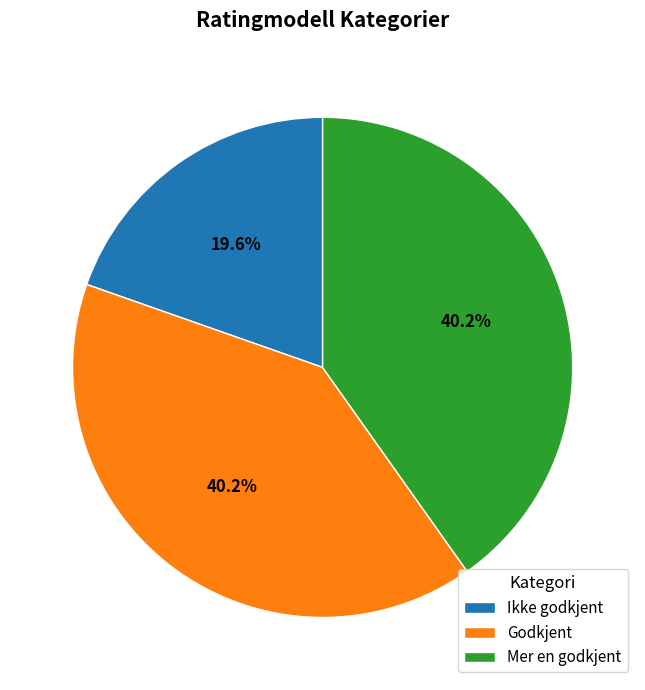

Combined, do Godkjent and Mer en godkjent account for over 50%?

Yes